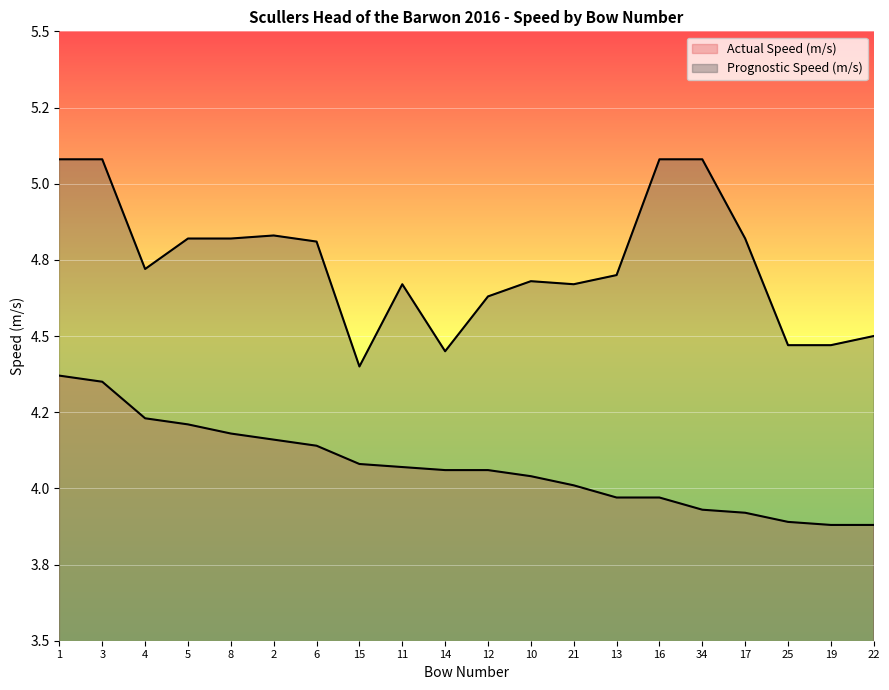

Reading left to right, what are all the values shown in this chart?

Actual Speed (m/s): 1=4.4	3=4.3	4=4.2	5=4.2	8=4.2	2=4.2	6=4.1	15=4.1	11=4.1	14=4.1	12=4.1	10=4.0	21=4.0	13=4.0	16=4.0	34=3.9	17=3.9	25=3.9	19=3.9	22=3.9
Prognostic Speed (m/s): 1=5.1	3=5.1	4=4.7	5=4.8	8=4.8	2=4.8	6=4.8	15=4.4	11=4.7	14=4.5	12=4.6	10=4.7	21=4.7	13=4.7	16=5.1	34=5.1	17=4.8	25=4.5	19=4.5	22=4.5